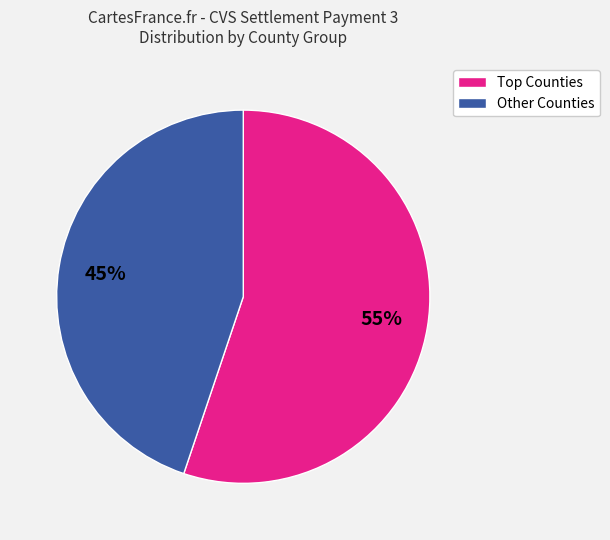

Rank the categories by value from lowest to highest.

Other Counties, Top Counties